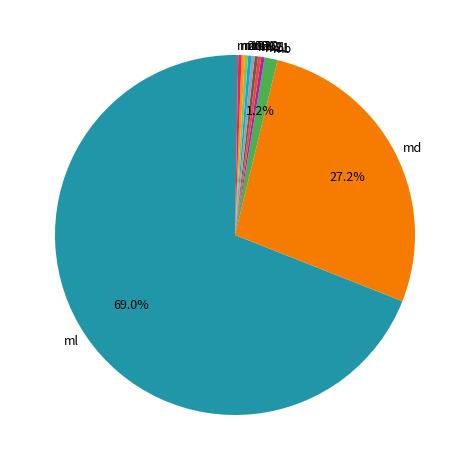

Which category has the biggest portion of the pie?

ml